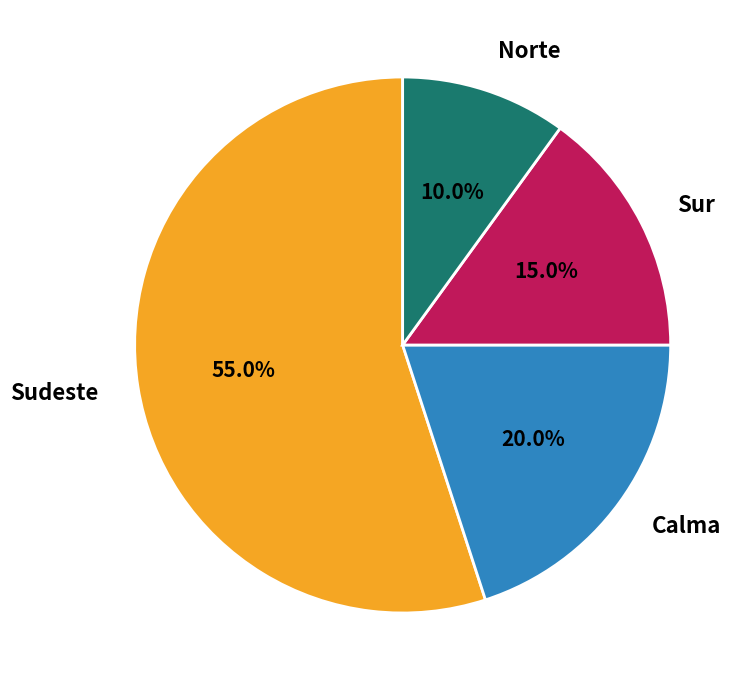

Does Norte account for over 50% of the chart?

No